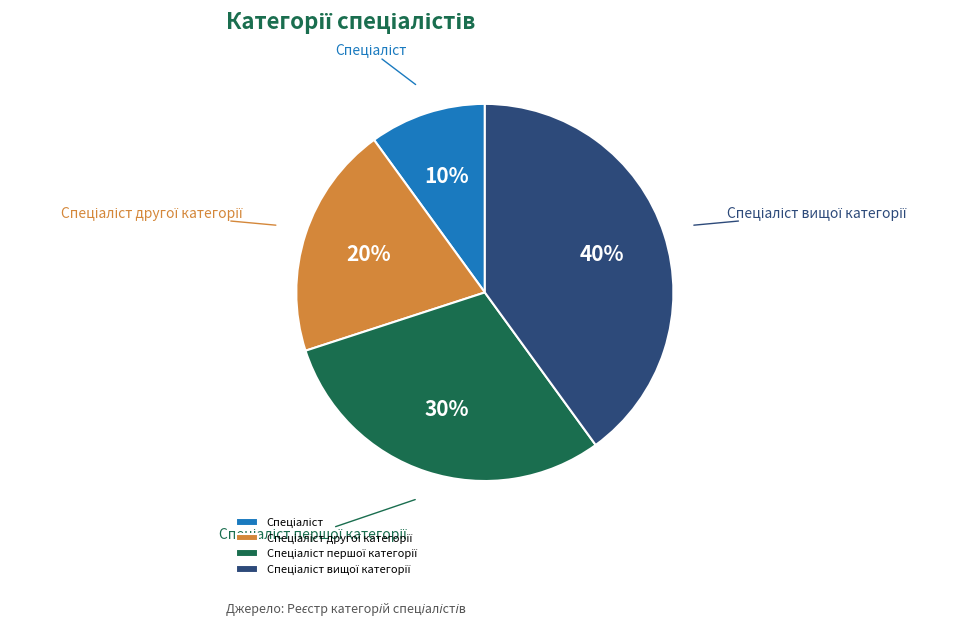

Count the number of slices in the pie.

4